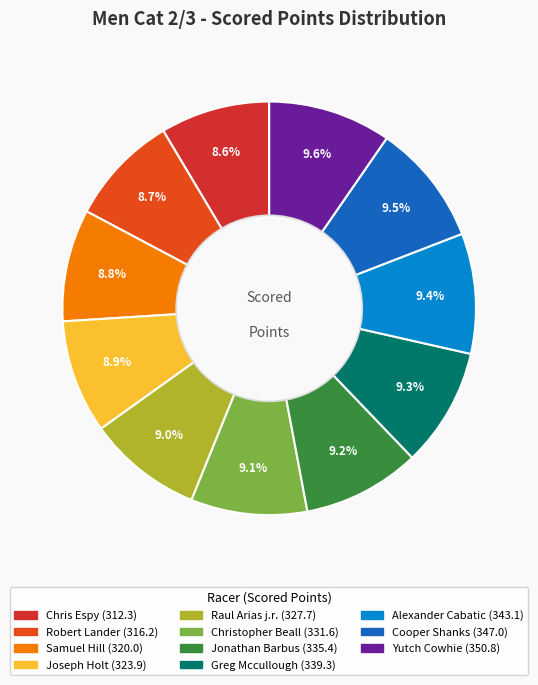

What is the change in value from Chris Espy to Joseph Holt?

+11.5